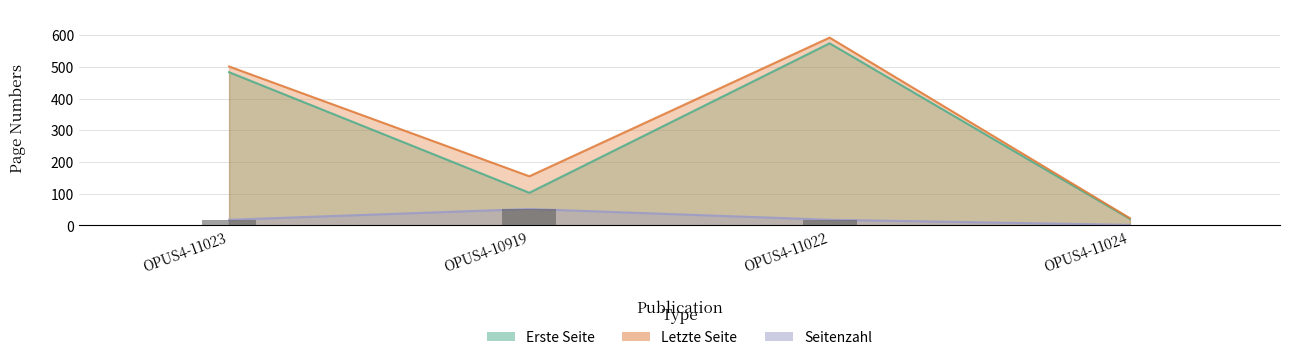

At which label is Seitenzahl closest to 27?

OPUS4-11023